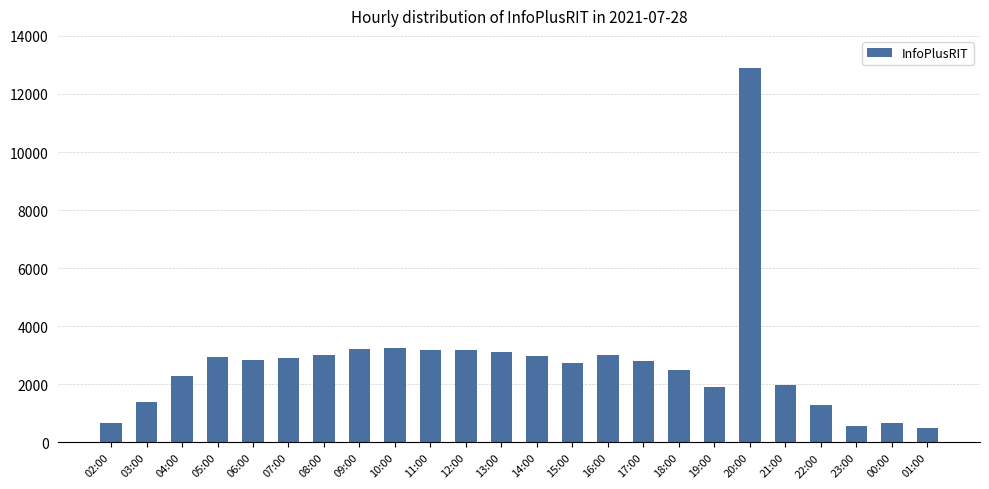

What is the sum of all values?

65916